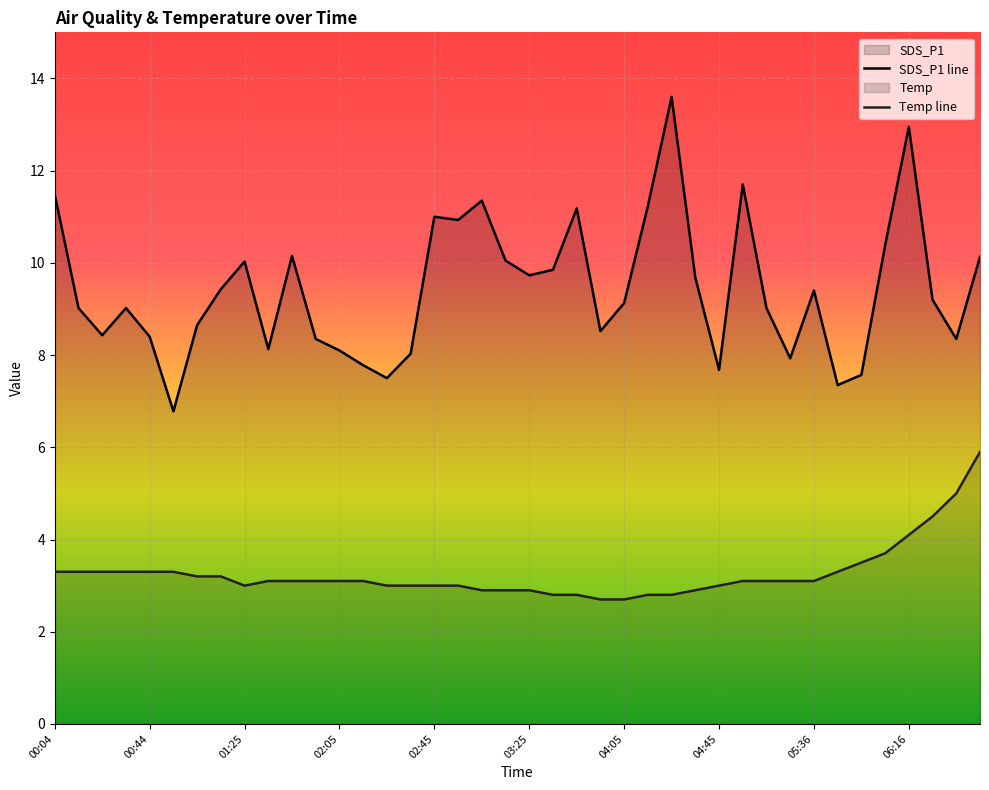

True or false: Temp line and SDS_P1 line cross at least once.

False